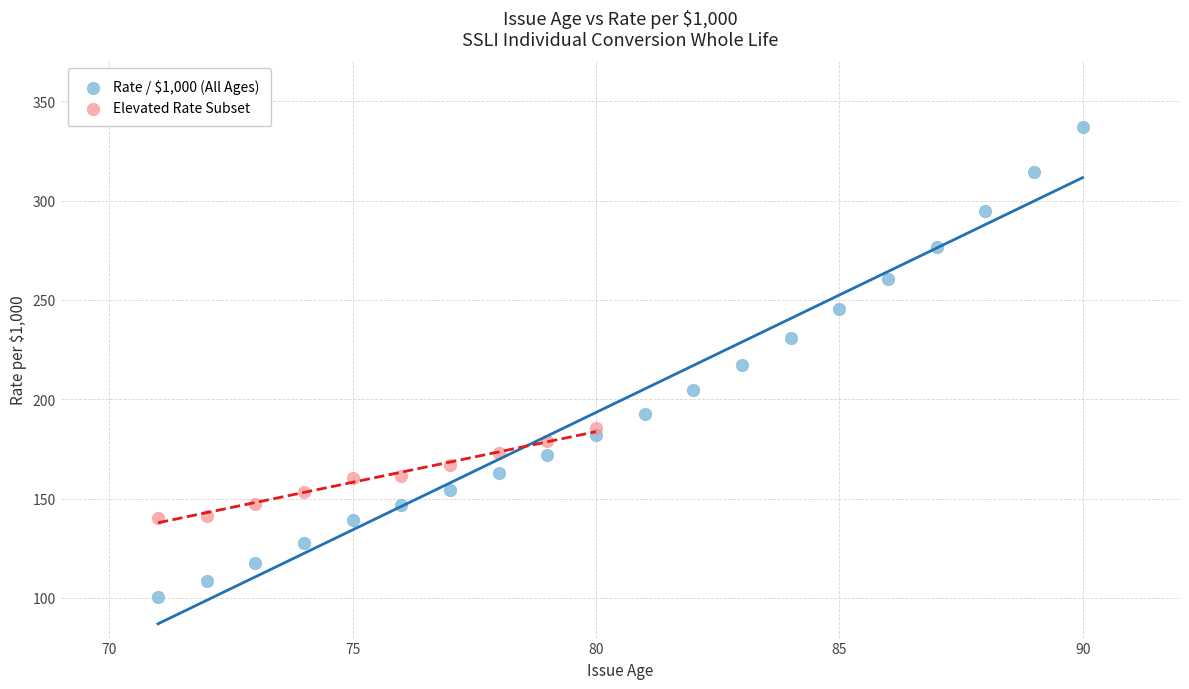

Which series reaches the minimum Y coordinate?

Rate / $1,000 (All Ages)